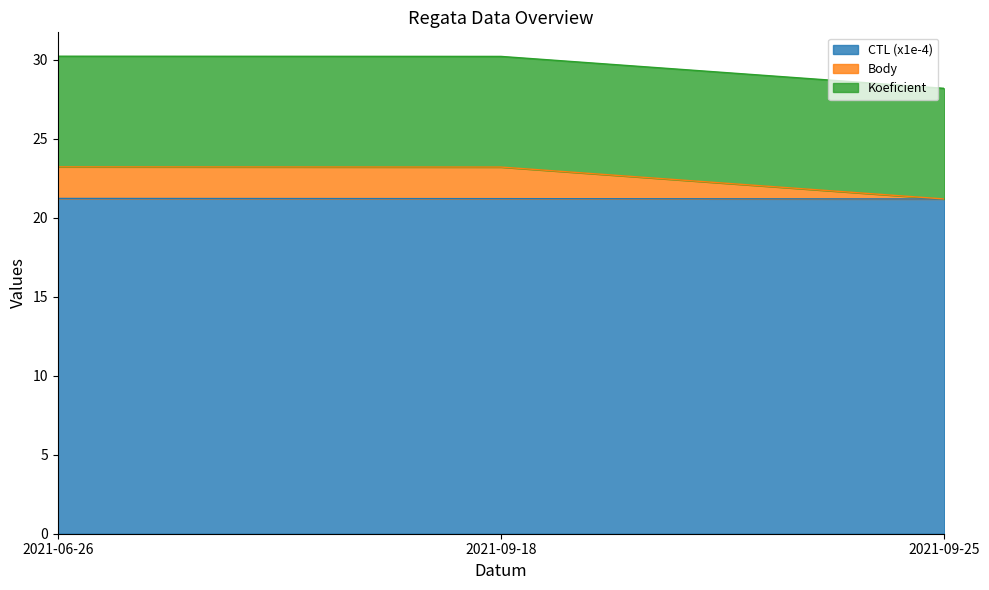

What position from the left is 2021-09-25?

3